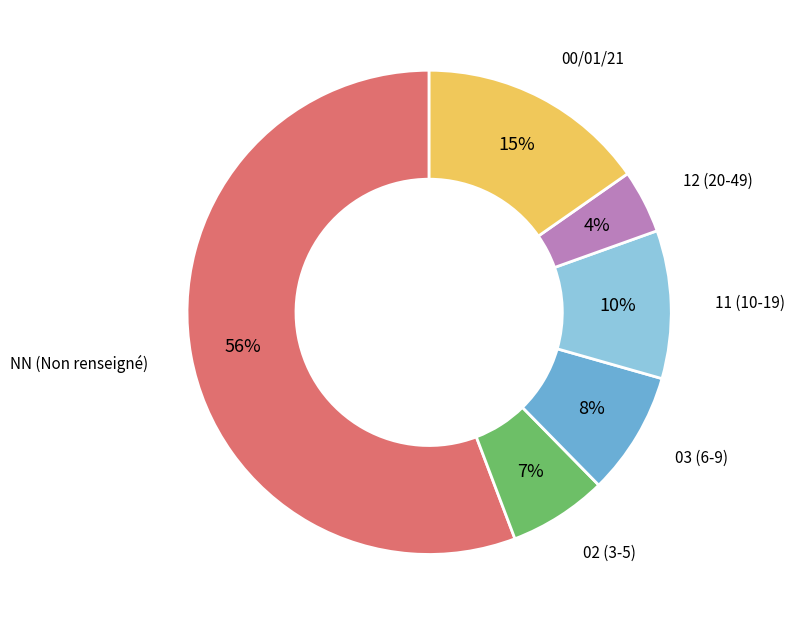

Which slice is the largest?

NN (Non renseigné)